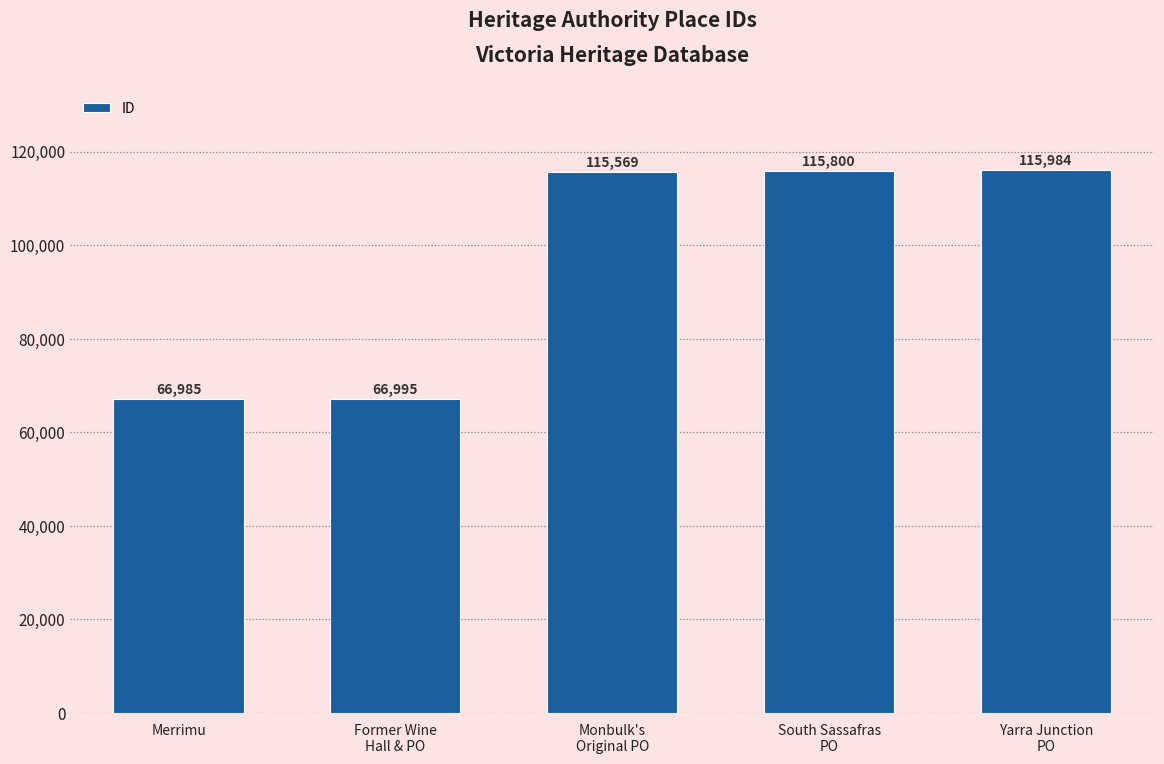

What is the approximate value at Yarra Junction
PO?

115984